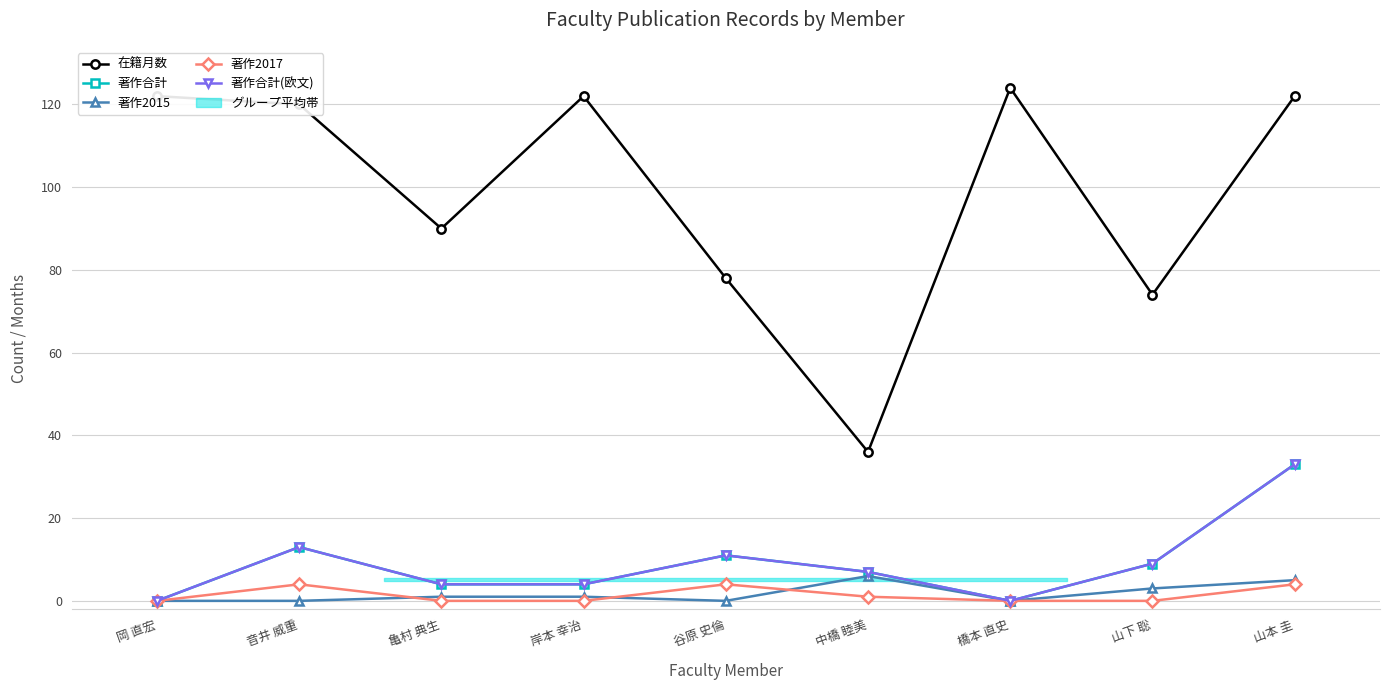

What is the maximum value shown in the chart?

124